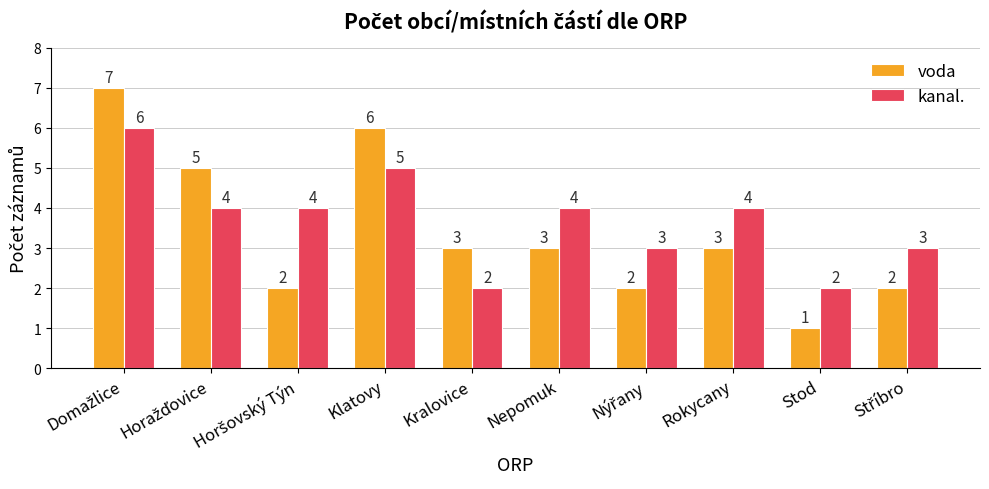

True or false: kanal. has a value of 7 at Rokycany.

False